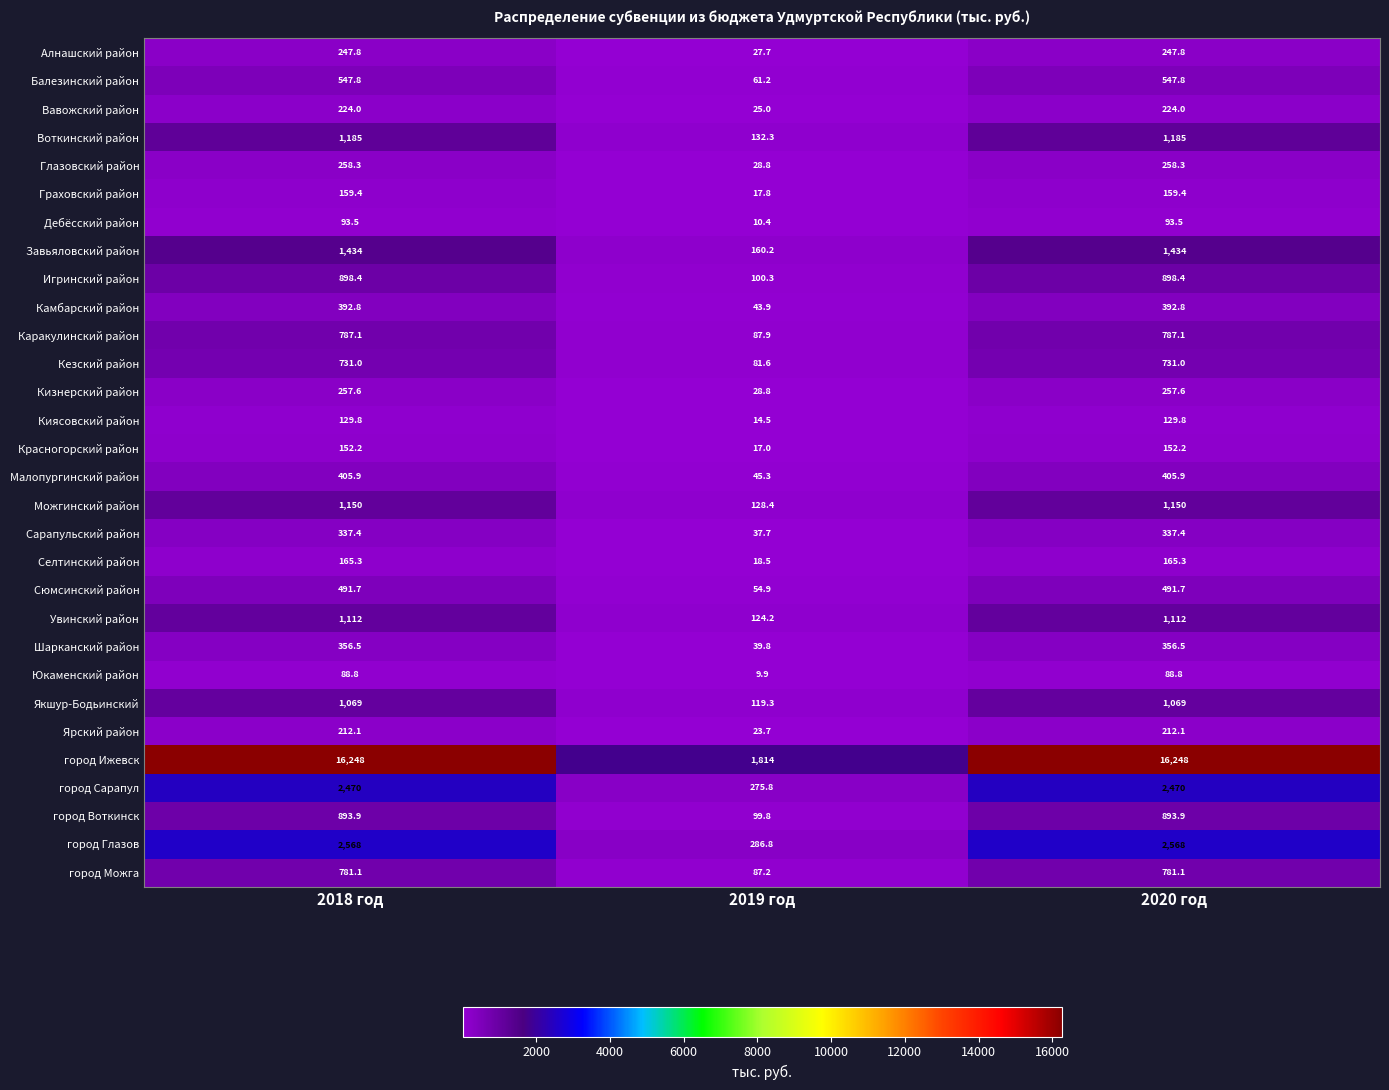

Rank the series by their maximum value, from lowest to highest.

Юкаменский район, Дебёсский район, Киясовский район, Красногорский район, Граховский район, Селтинский район, Ярский район, Вавожский район, Алнашский район, Кизнерский район, Глазовский район, Сарапульский район, Шарканский район, Камбарский район, Малопургинский район, Сюмсинский район, Балезинский район, Кезский район, город Можга, Каракулинский район, город Воткинск, Игринский район, Якшур-Бодьинский, Увинский район, Можгинский район, Воткинский район, Завьяловский район, город Сарапул, город Глазов, город Ижевск